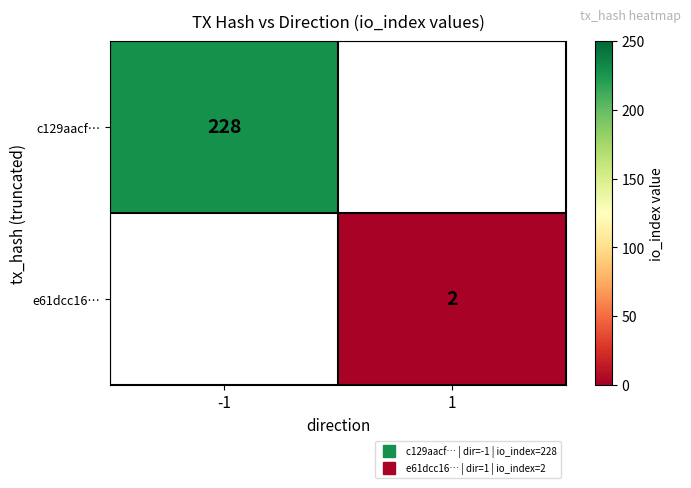

At which category does the chart reach its minimum across all series?

1